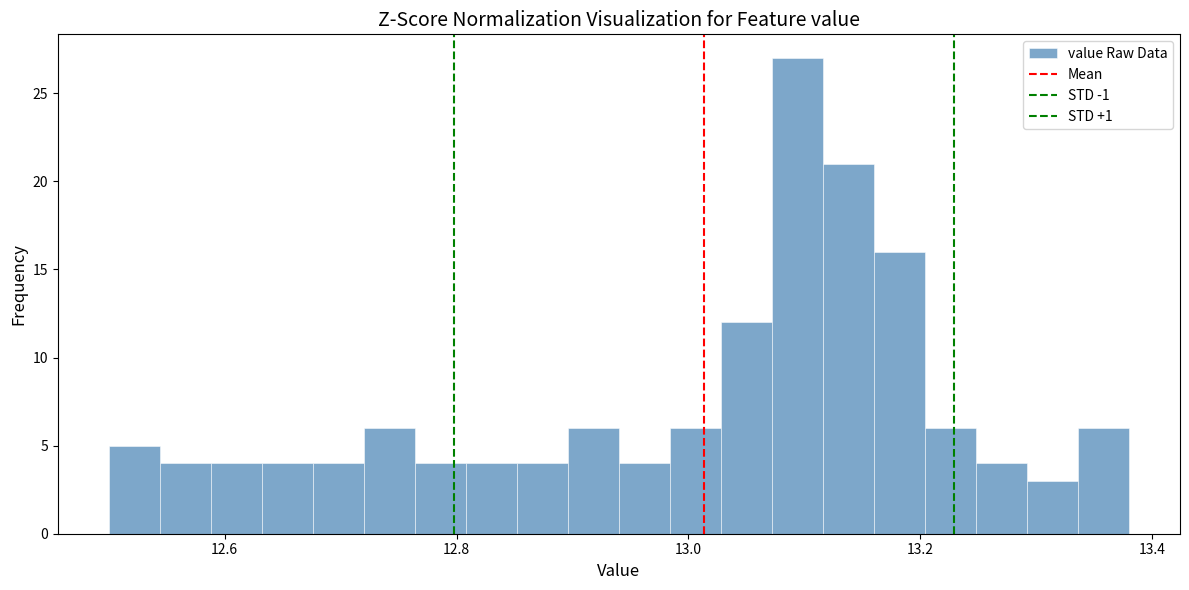

Read against the x-axis, roughly where is the centre of the tallest bar?

13.10